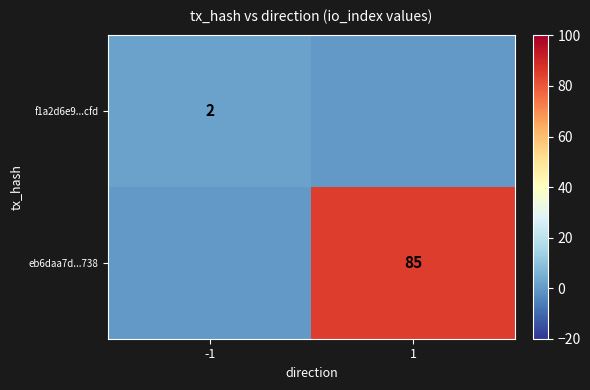

What is the total value across all series at 1?

85